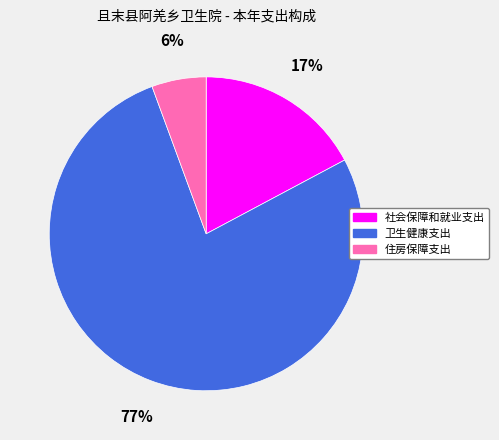

Rank the categories by value from highest to lowest.

卫生健康支出, 社会保障和就业支出, 住房保障支出